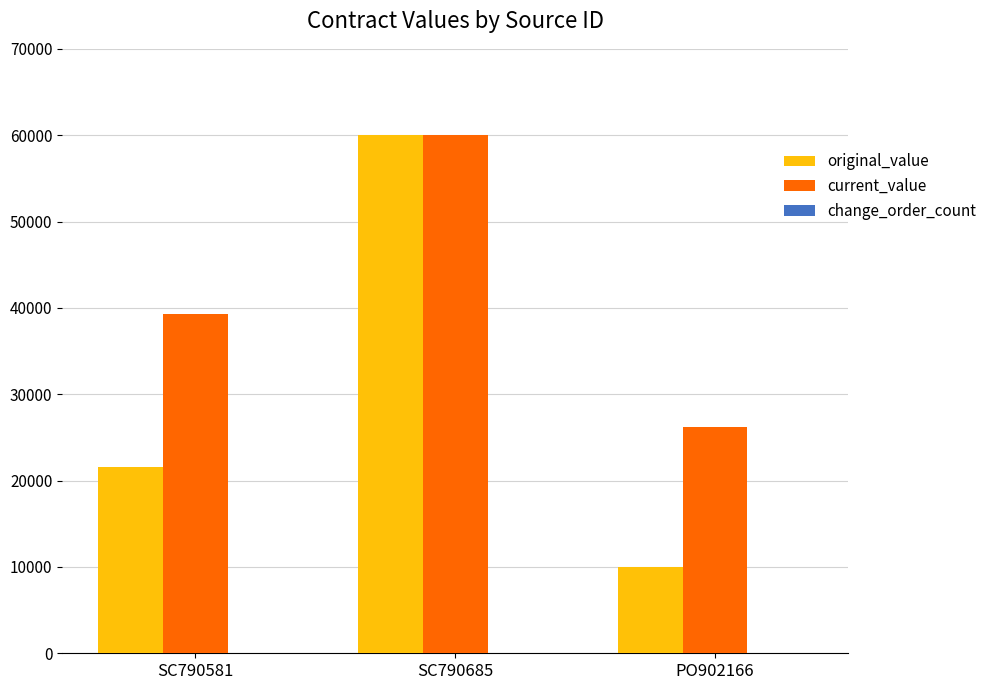

Which category has the highest value across all series?

SC790685